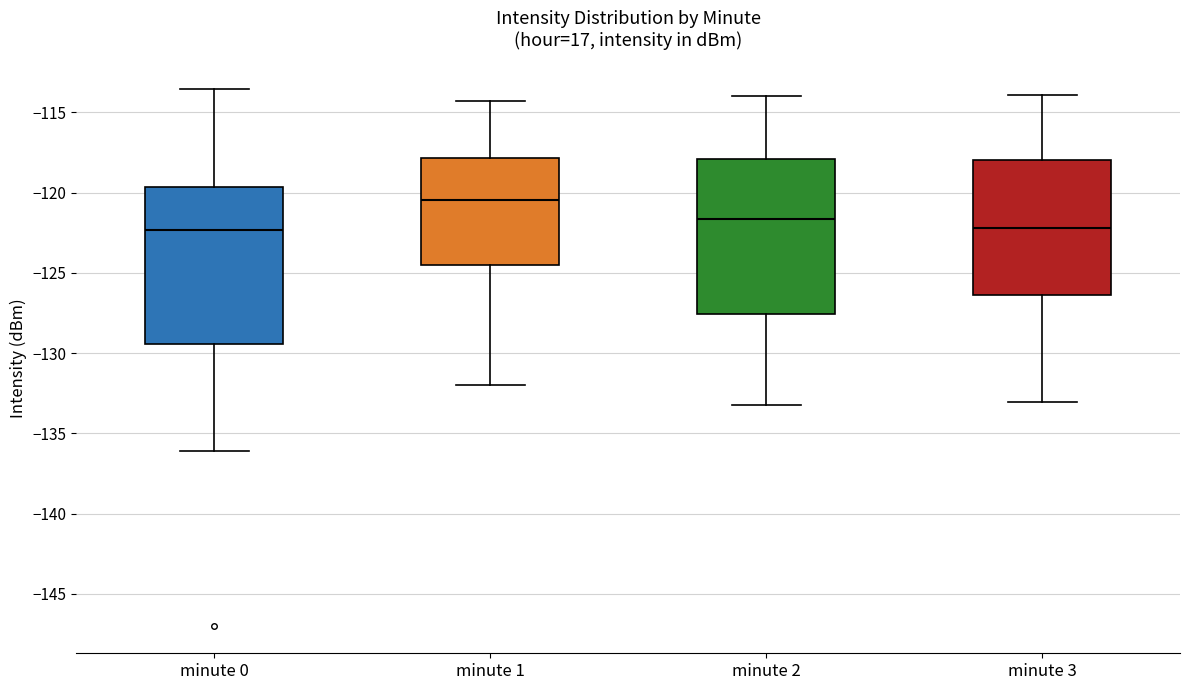

Reading left to right, transcribe this box plot: for each box, give where its median line is, the range the box spans, and where its two whiskers end, as read against the y-axis. The values are not printed on the chart, so give them approximately, as read against the axis.

minute 0: median -122.5, box -129.5 to -119.5, whiskers -136.0 to -113.5
minute 1: median -120.5, box -124.5 to -118.0, whiskers -132.0 to -114.5
minute 2: median -121.5, box -127.5 to -118.0, whiskers -133.0 to -114.0
minute 3: median -122.0, box -126.5 to -118.0, whiskers -133.0 to -114.0